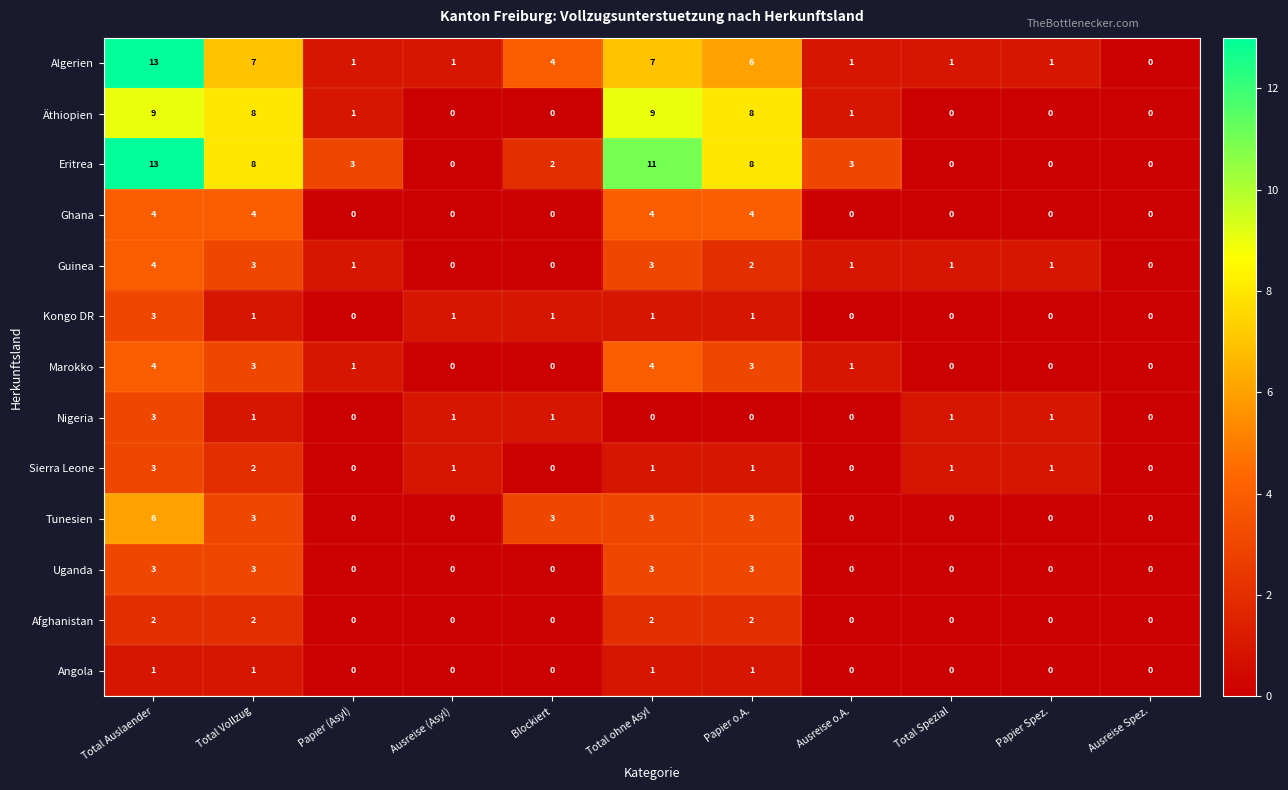

The Nigeria series shows 2 at Blockiert. True or false?

False